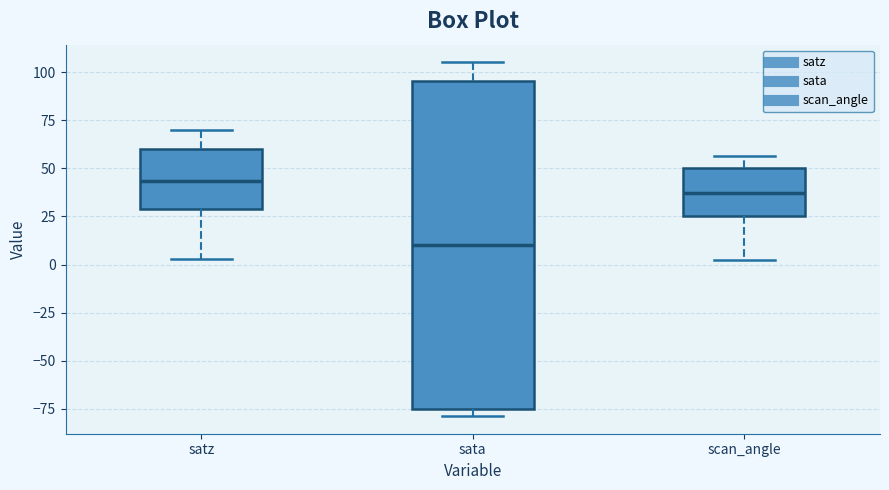

Which box is the tallest, from its lower edge to its upper edge?

sata